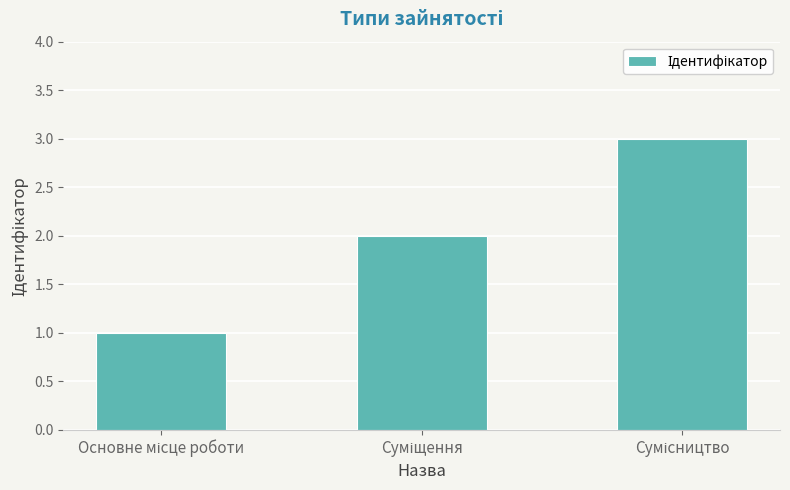

What is the maximum value shown in the chart?

3